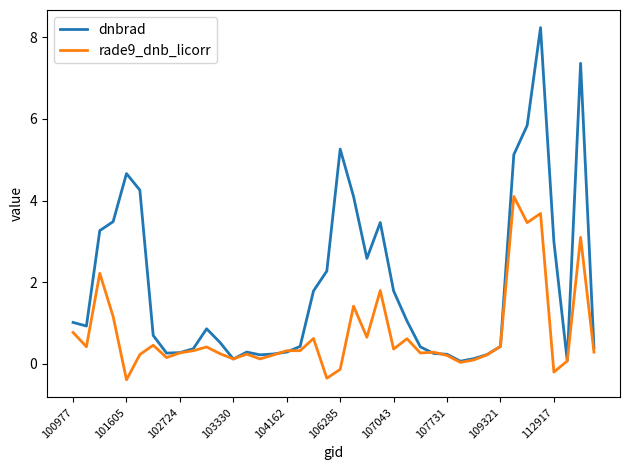

What is the smallest value displayed?

-0.4